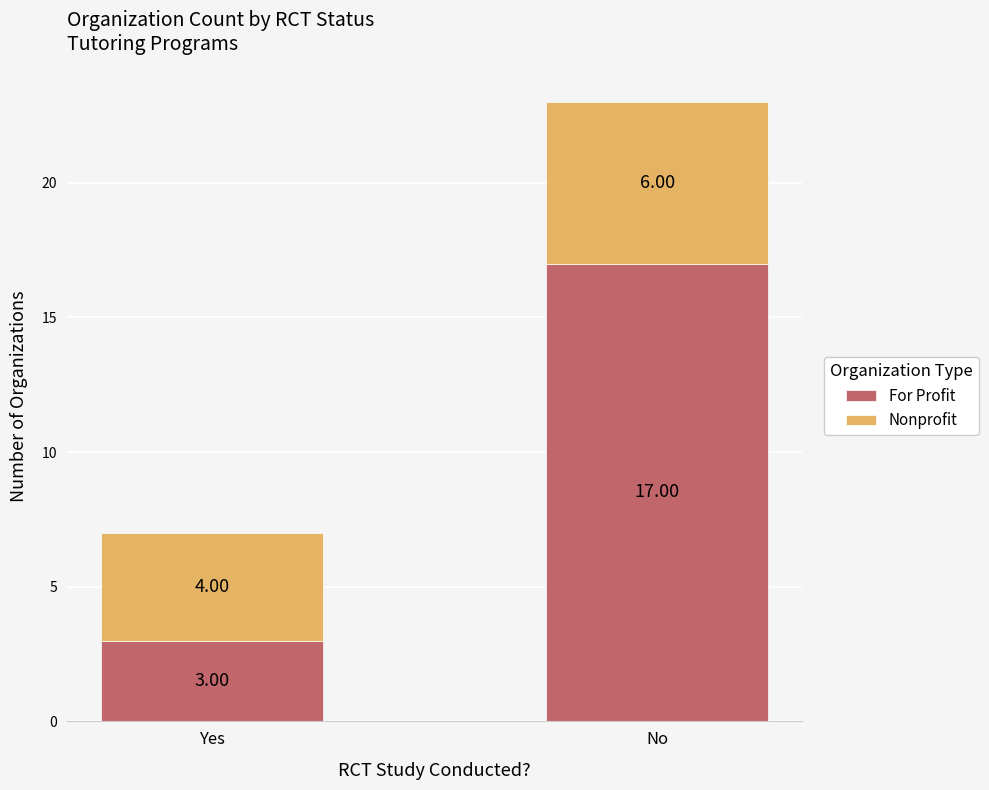

At which label does For Profit reach its peak?

No